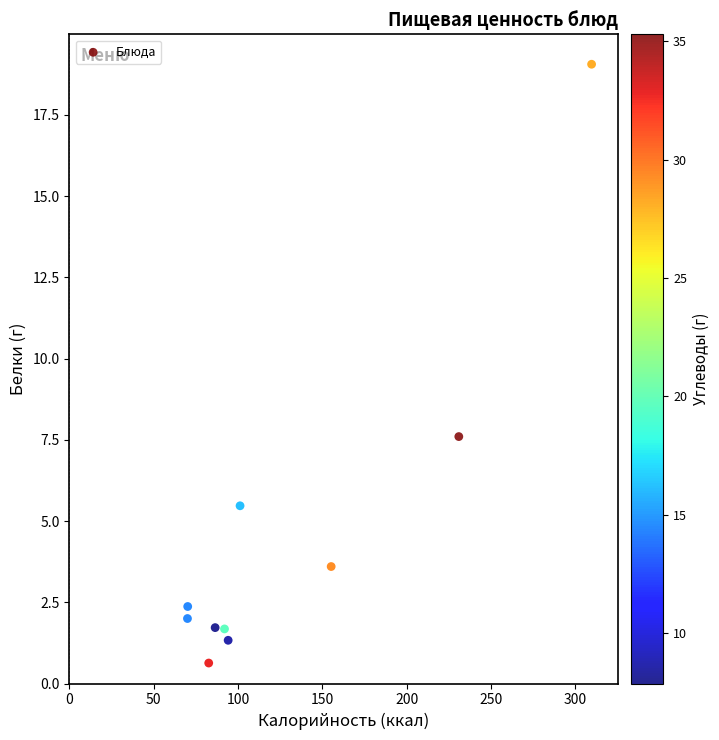

What is the range of X values (max minus min)?

239.6